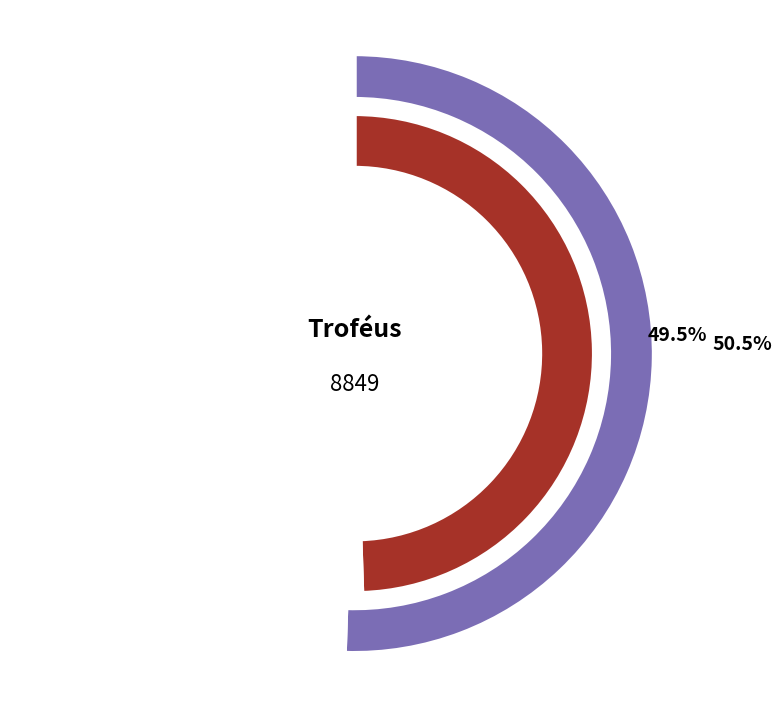

Which slice is the largest?

1